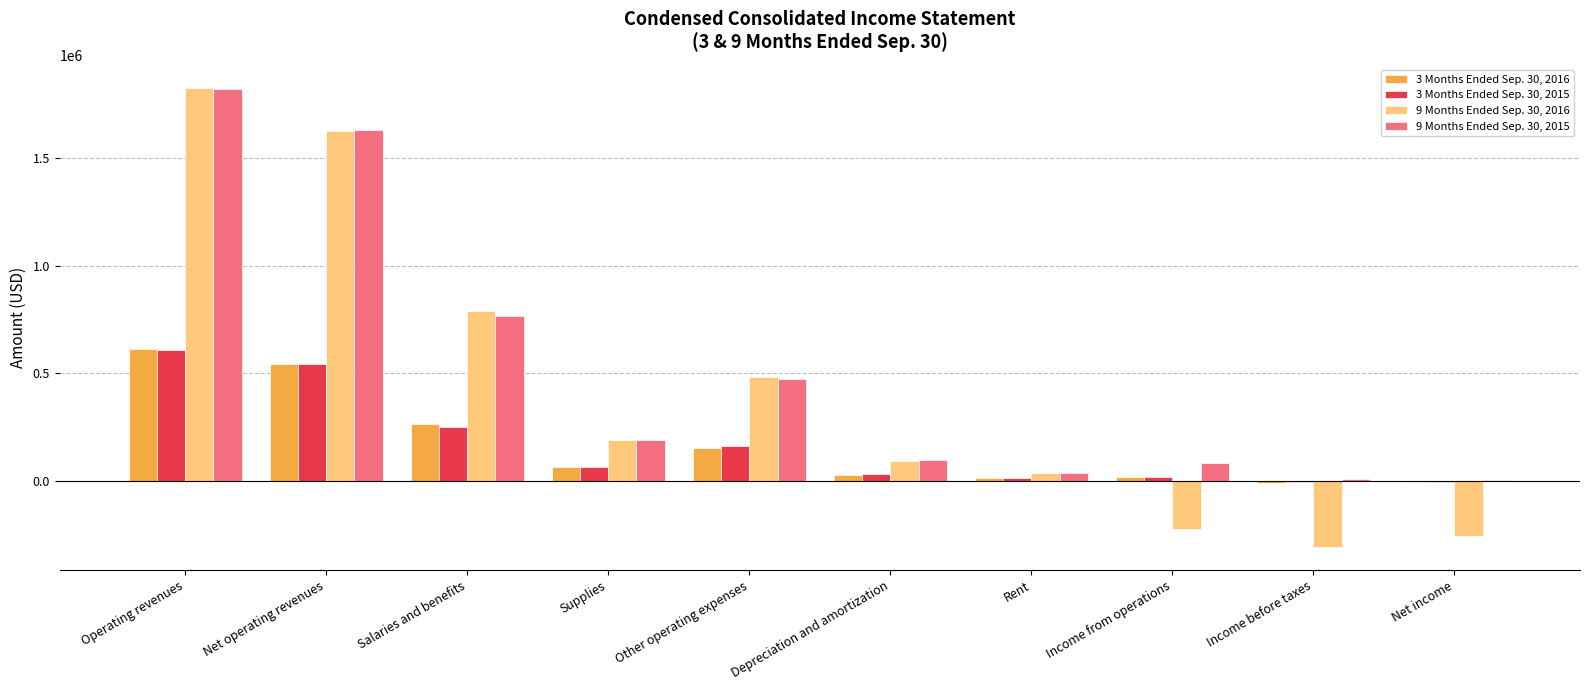

Which category has the highest value in the 3 Months Ended Sep. 30, 2015 series?

Operating revenues